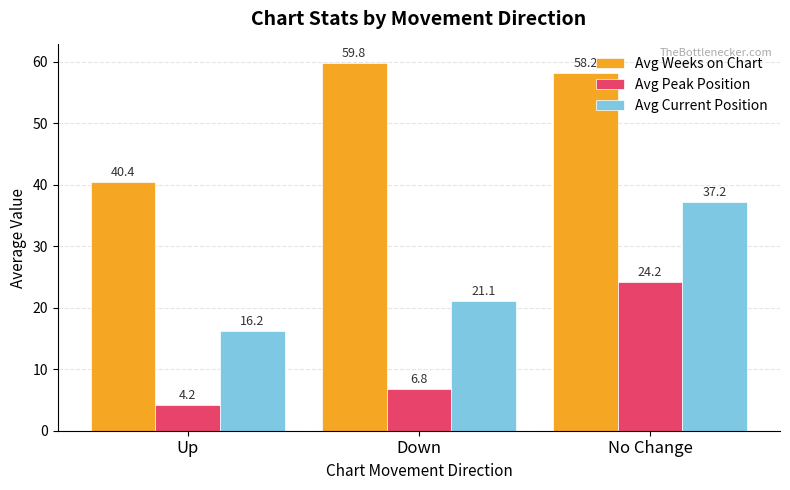

Is the value of Avg Current Position at No Change greater than the value of Avg Weeks on Chart at Up?

No